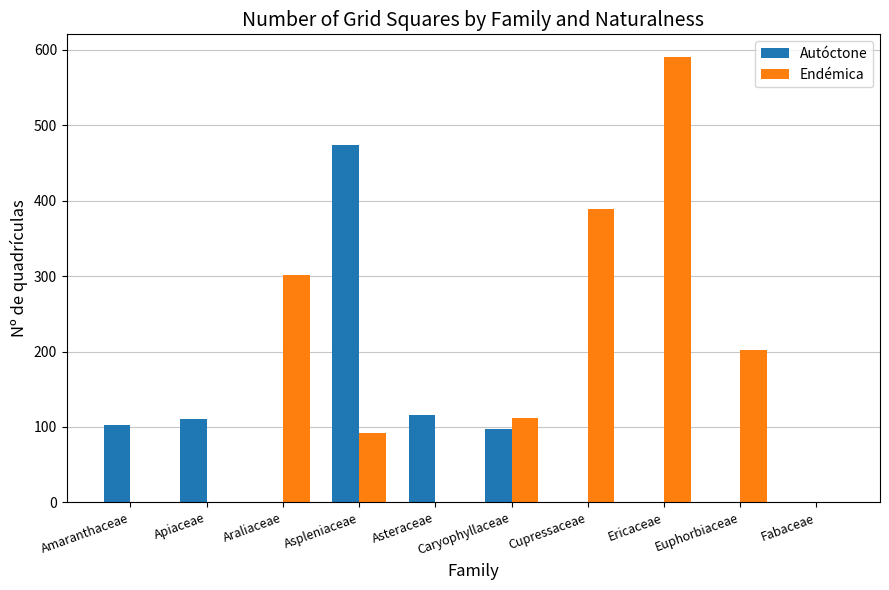

Reading right to left, what are all the values shown in this chart?

Autóctone: Fabaceae=0	Euphorbiaceae=0	Ericaceae=0	Cupressaceae=0	Caryophyllaceae=97	Asteraceae=116	Aspleniaceae=474	Araliaceae=0	Apiaceae=111	Amaranthaceae=102
Endémica: Fabaceae=0	Euphorbiaceae=202	Ericaceae=591	Cupressaceae=389	Caryophyllaceae=112	Asteraceae=0	Aspleniaceae=92	Araliaceae=301	Apiaceae=0	Amaranthaceae=0